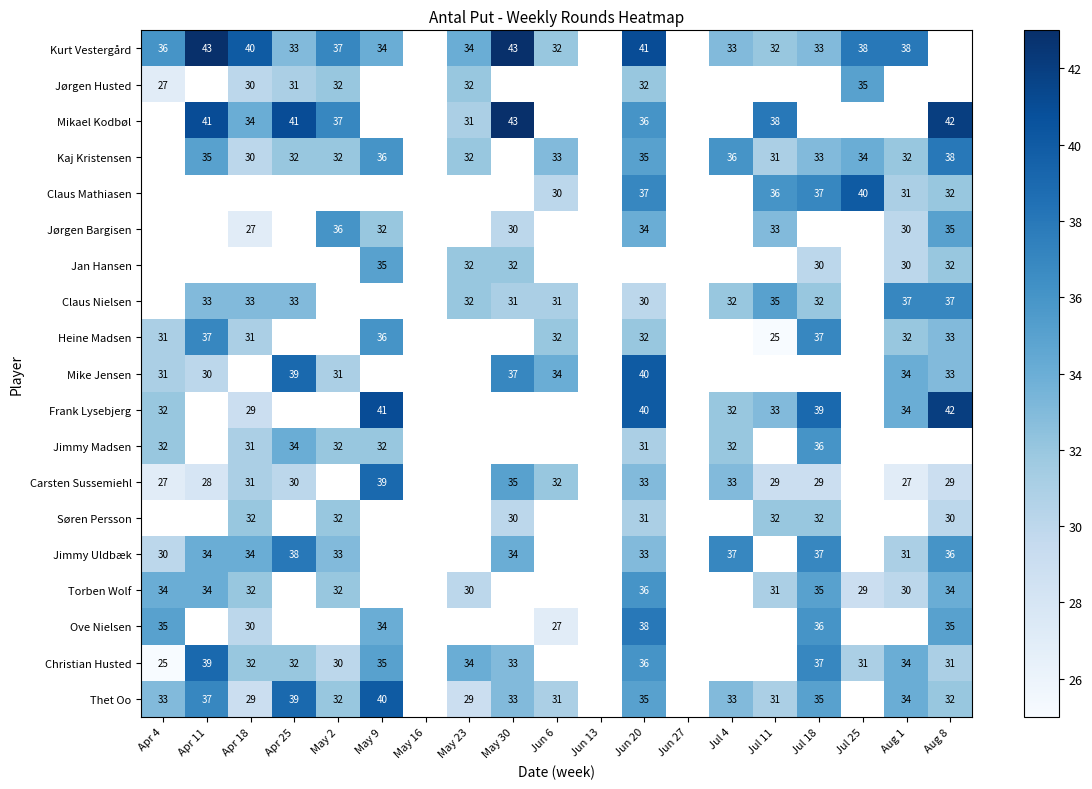

True or false: Torben Wolf has a value of 30 at Aug 1.

True